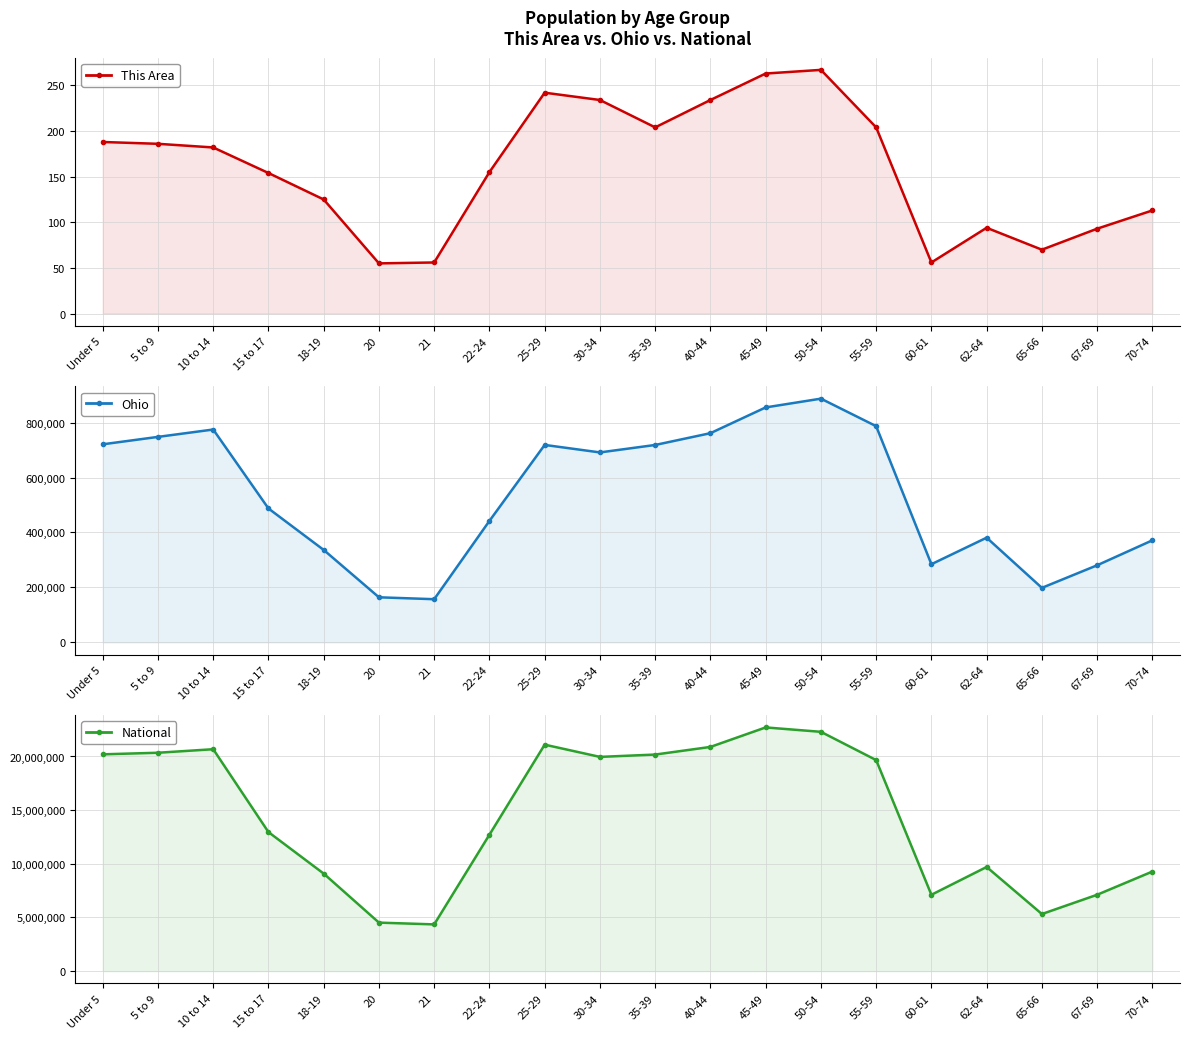

At which label does This Area reach its peak?

50-54